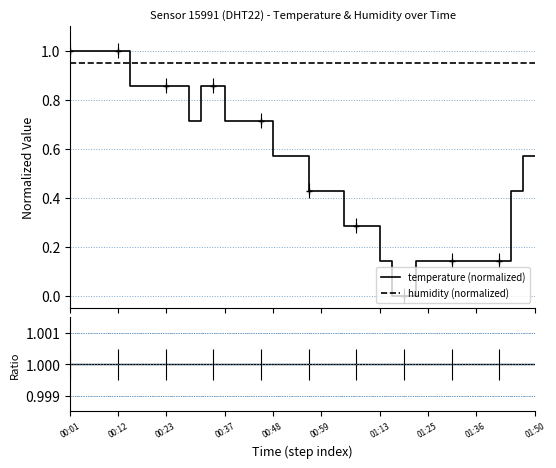

What is the highest value of the temperature (normalized) series?

1.0